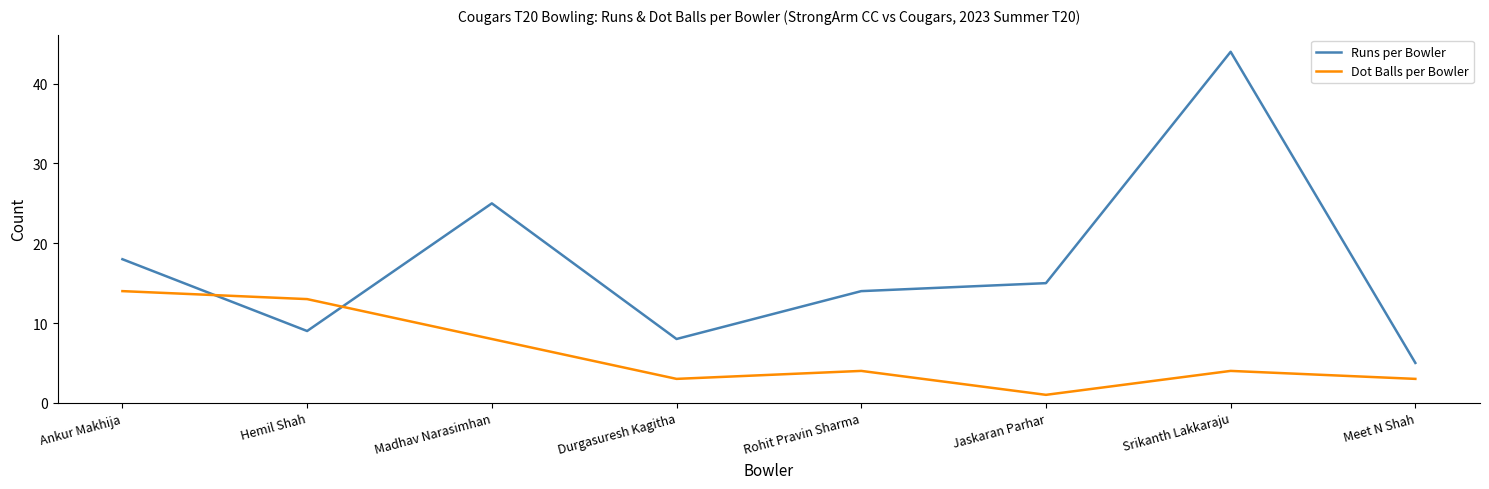

At which label does Runs per Bowler reach its minimum?

Meet N Shah